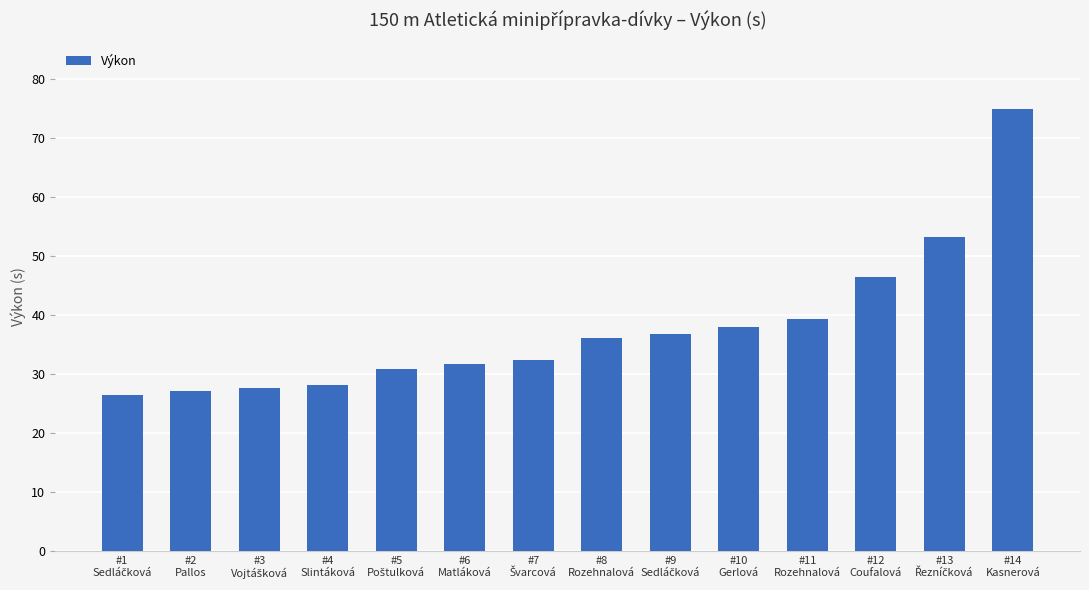

Between #12
Coufalová and #11
Rozehnalová, which is larger?

#12
Coufalová